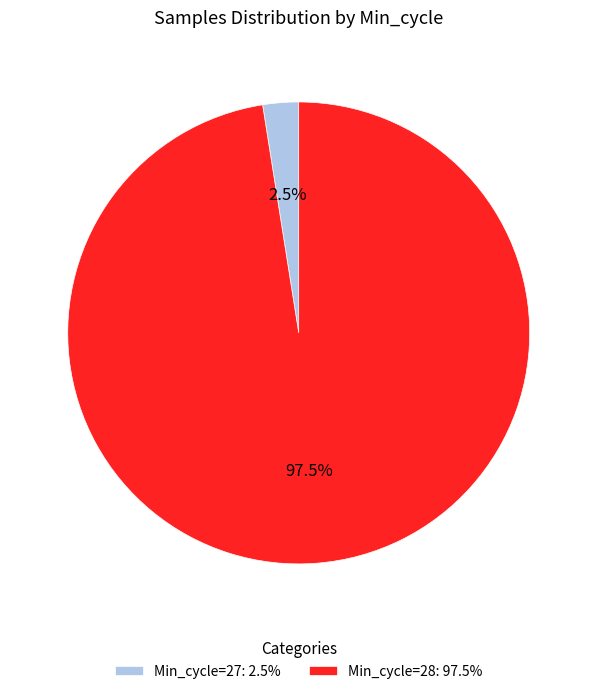

How much of the chart is everything except Min_cycle=27: 2.5%?

97.5%